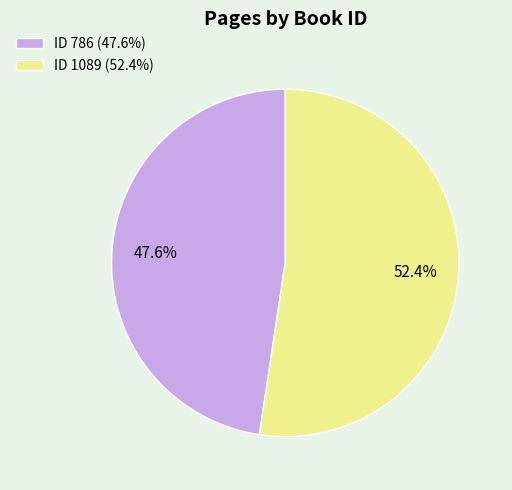

How many segments does this pie chart have?

2